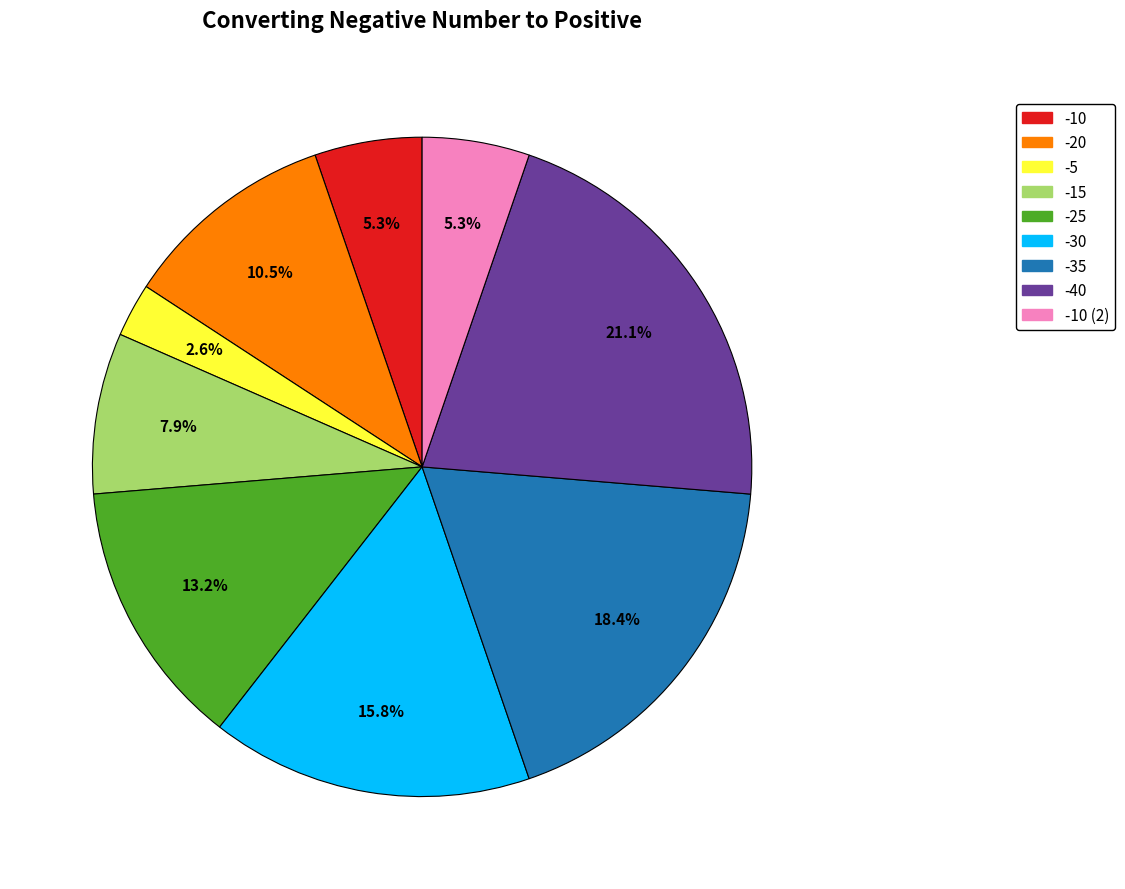

Is there a majority slice in this chart?

No